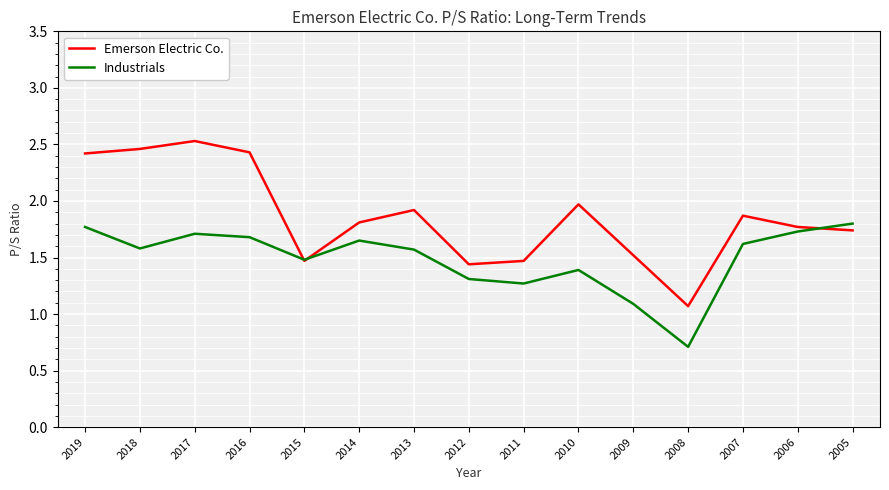

List the series in order of their peak value, lowest first.

Industrials, Emerson Electric Co.